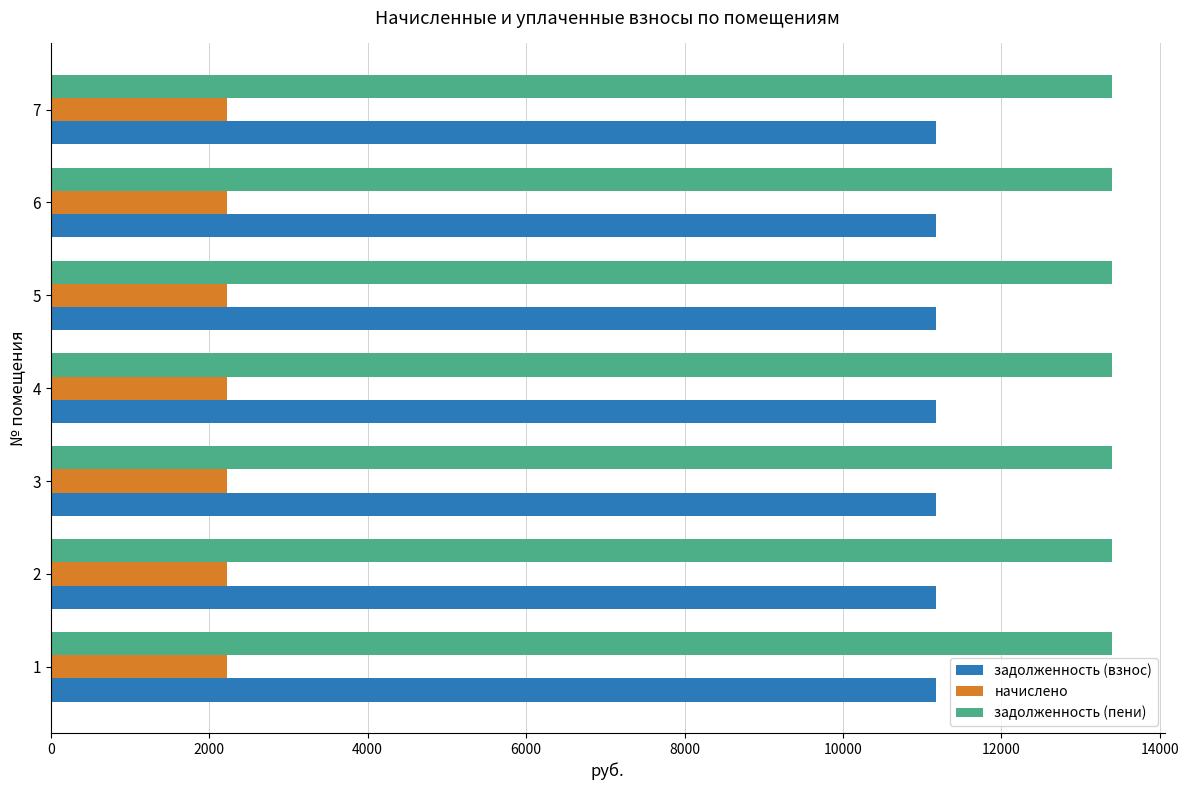

Rank the series by their average value, from highest to lowest.

задолженность (пени), задолженность (взнос), начислено